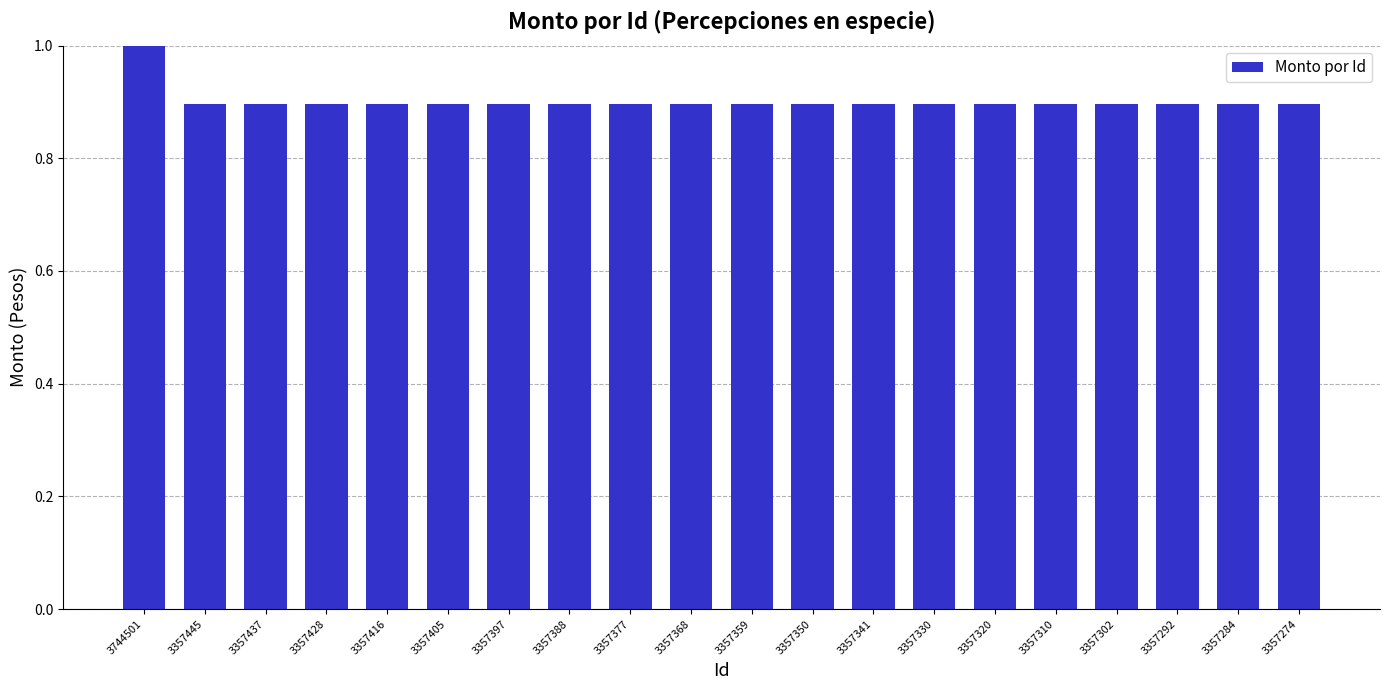

Reading left to right, extract all data points from this chart.

1.0	0.9	0.9	0.9	0.9	0.9	0.9	0.9	0.9	0.9	0.9	0.9	0.9	0.9	0.9	0.9	0.9	0.9	0.9	0.9